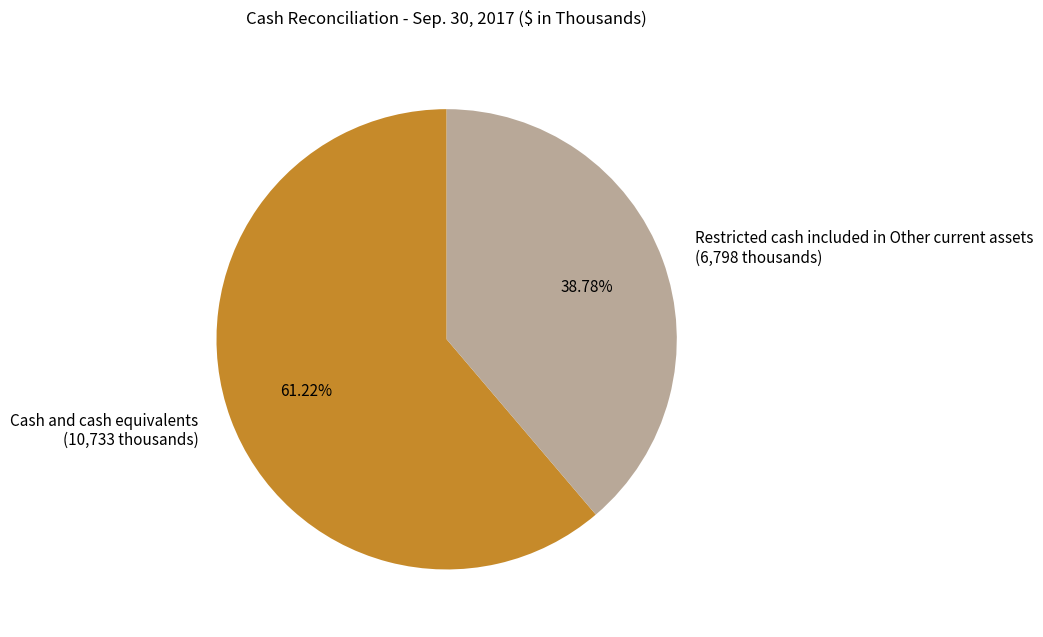

To the nearest percent, what is the difference between the largest and smallest slice percentages?

22%